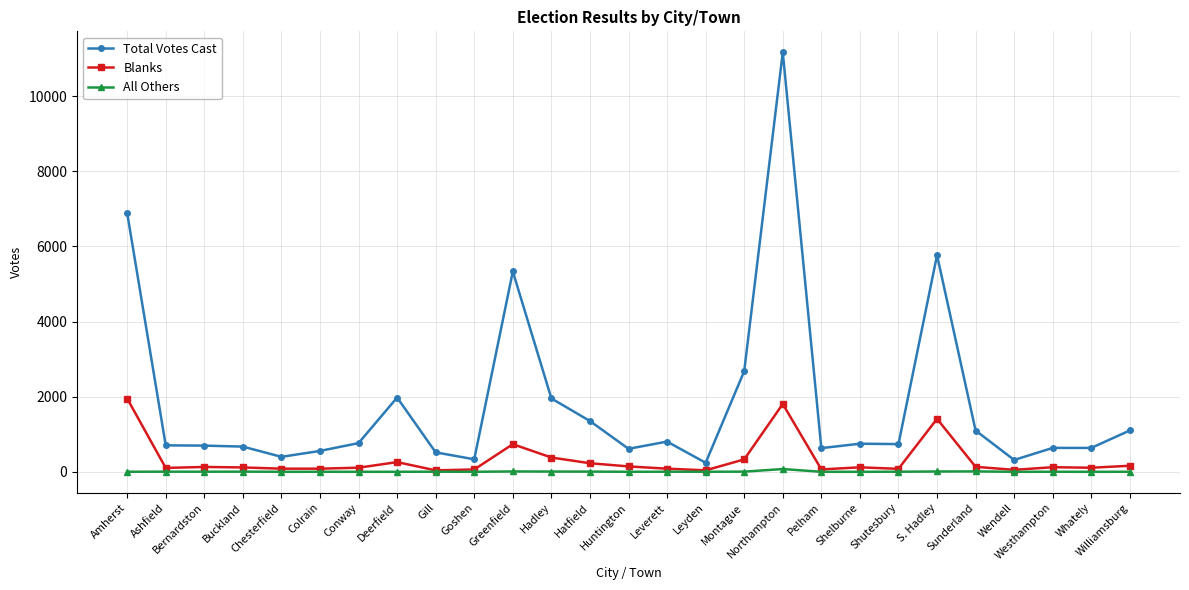

Which series has the widest spread of values?

Total Votes Cast